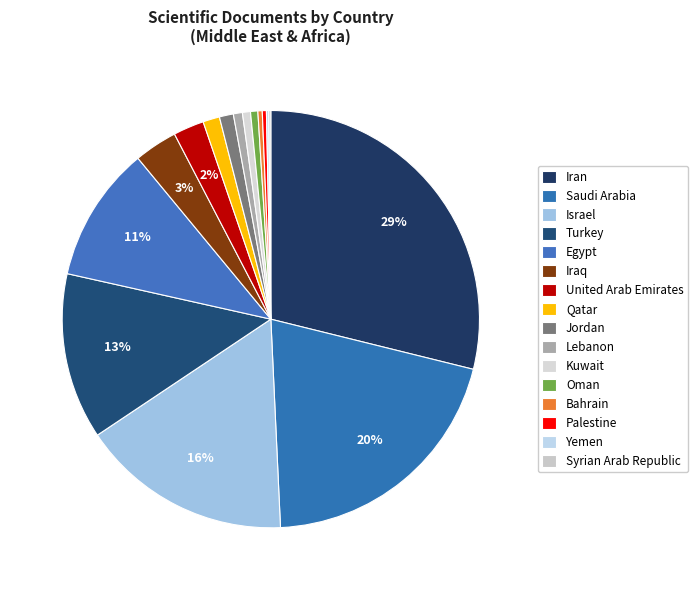

What is the ratio of the value at Qatar to the value at Israel?

0.1